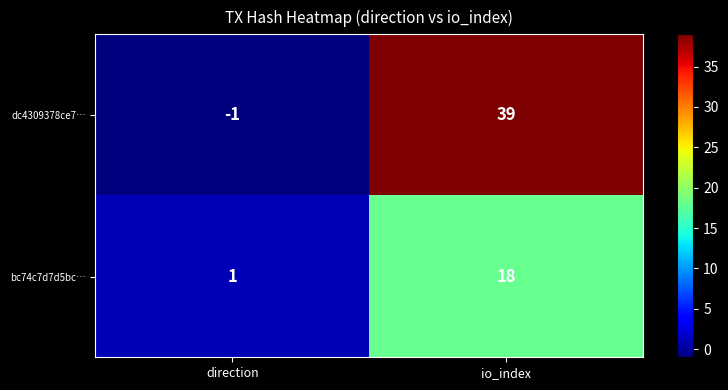

Is it true that bc74c7d7d5bc… equals 8 at io_index?

False